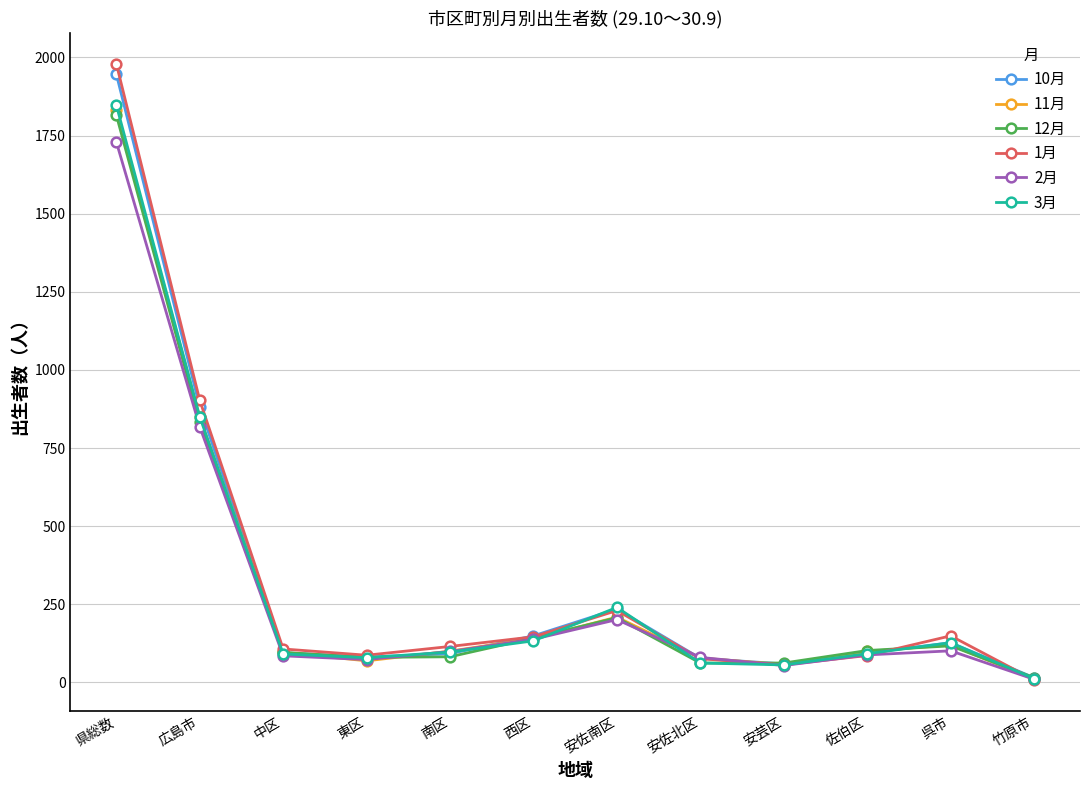

How many distinct data groups are displayed?

6